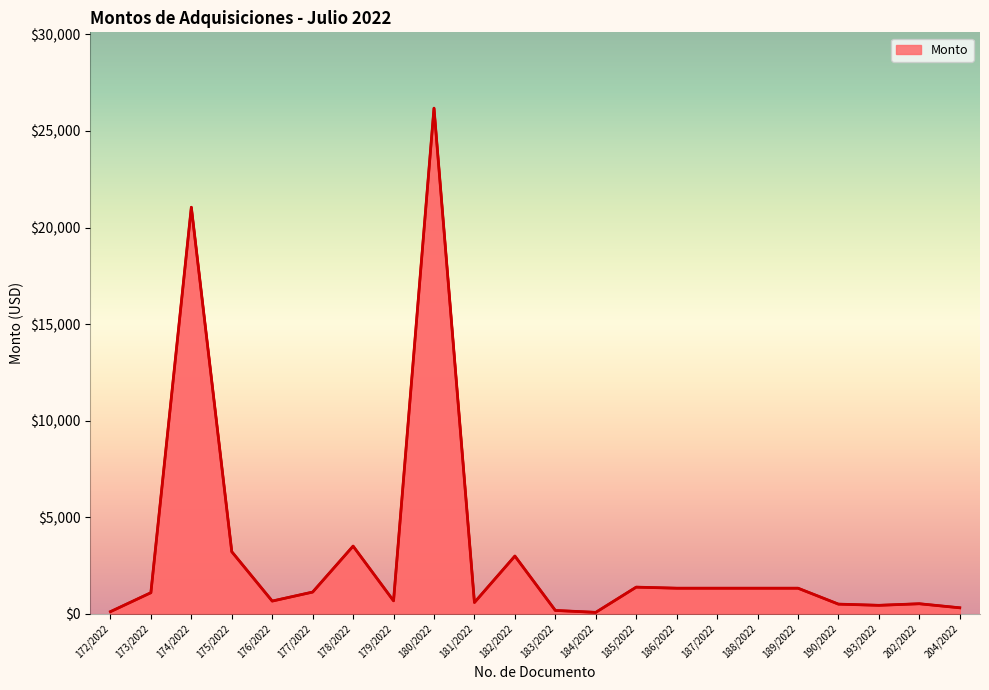

Where is the first local maximum?

174/2022